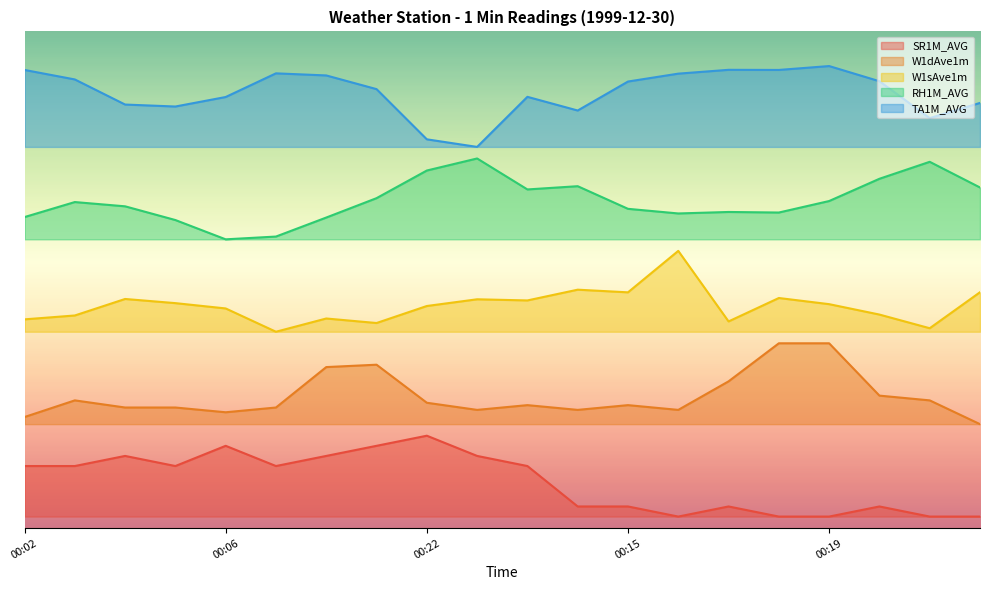

What is the difference between the W1dAve1m values at 00:19 and 00:14?

28.8